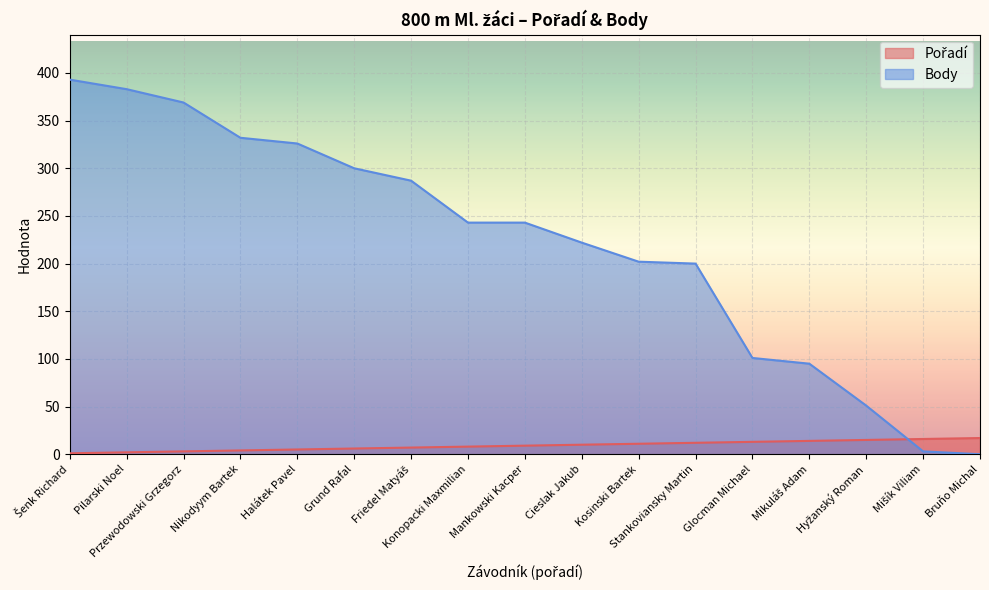

True or false: Body has more than 0 points higher than both neighbors.

False